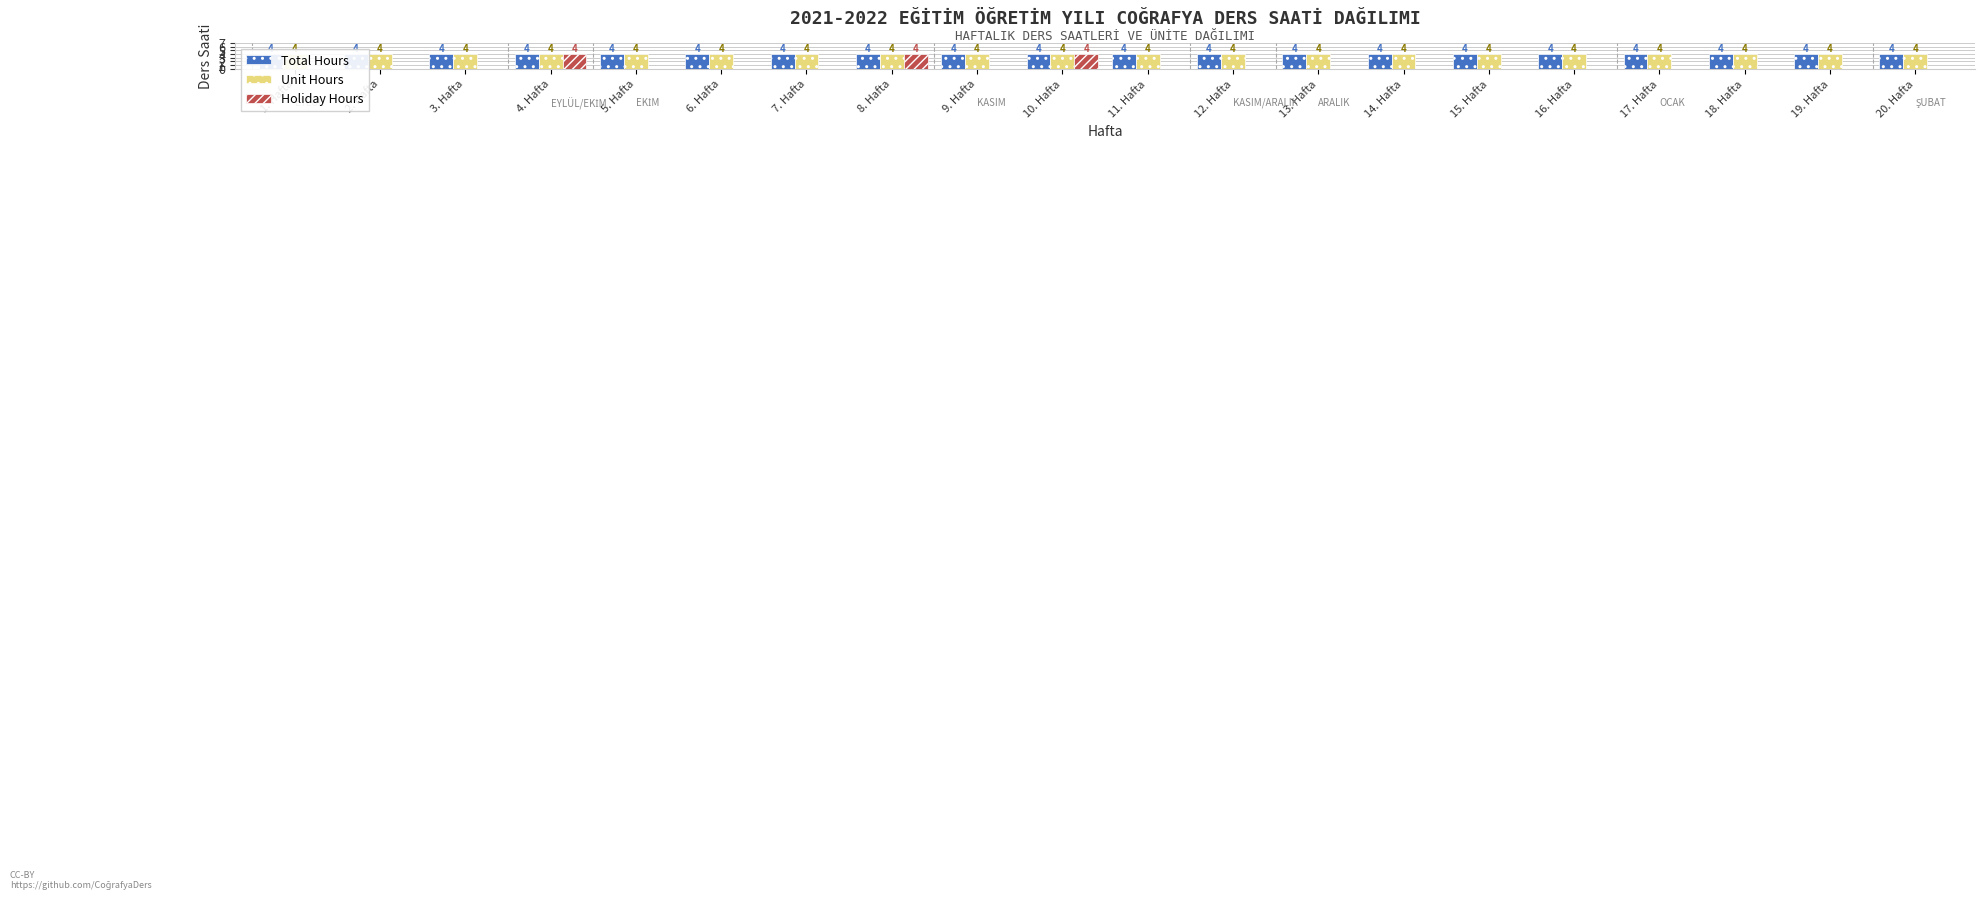

What is the average value of the Holiday Hours series?

1